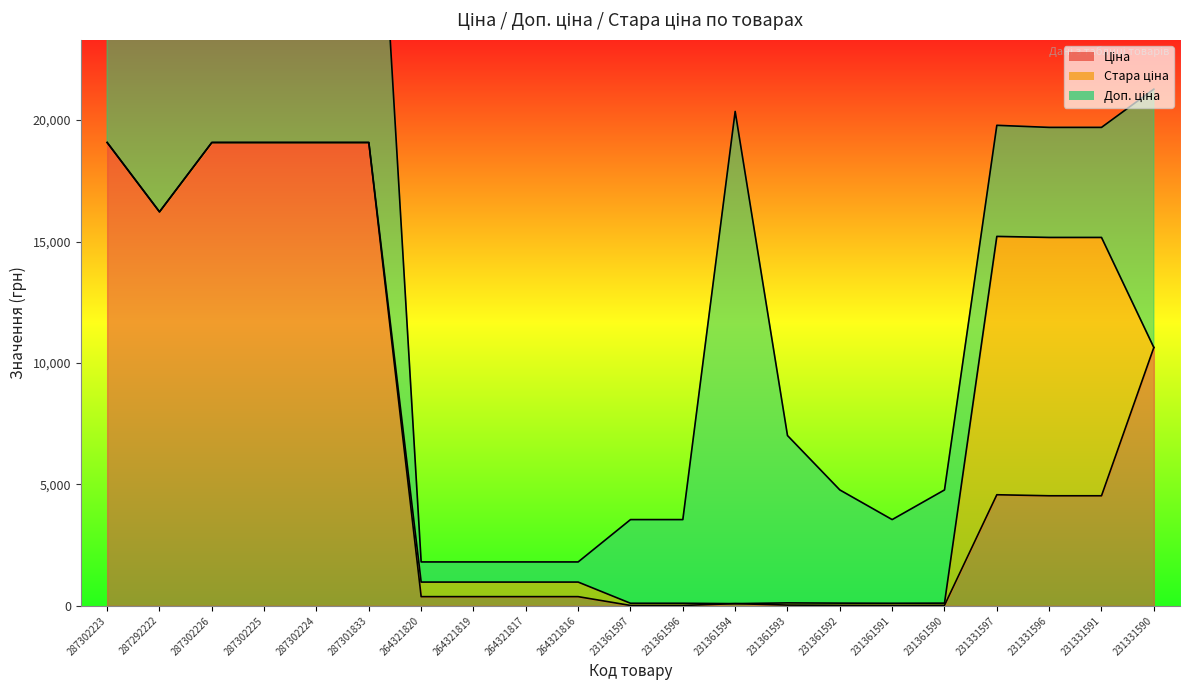

How many times do Стара ціна and Ціна cross each other?

4